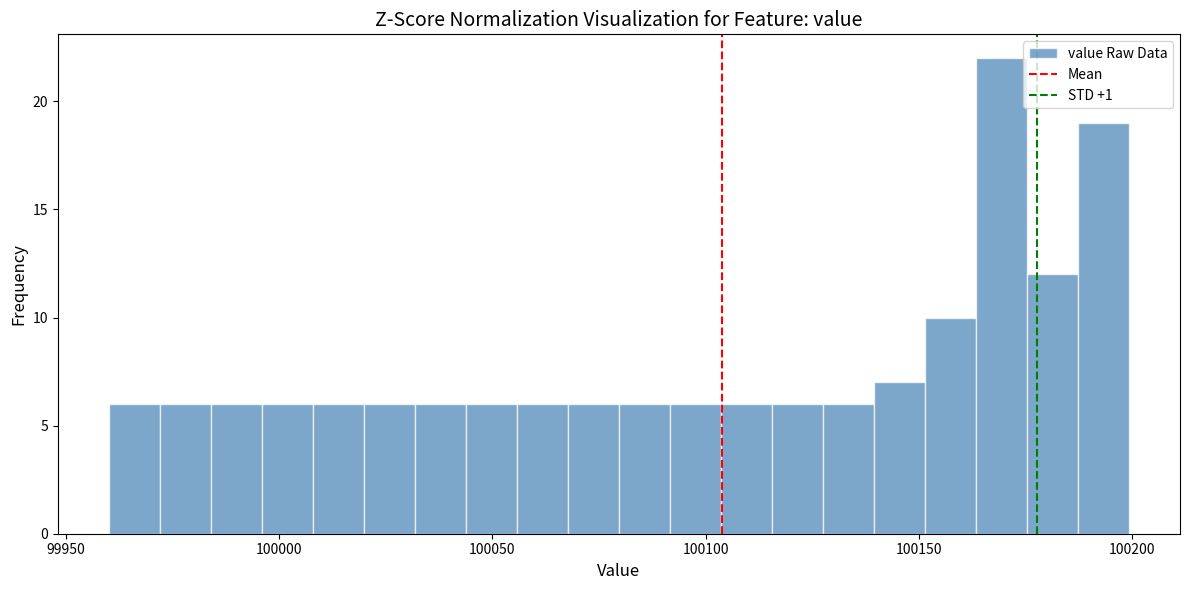

Read against the x-axis, roughly where is the centre of the tallest bar?

100170